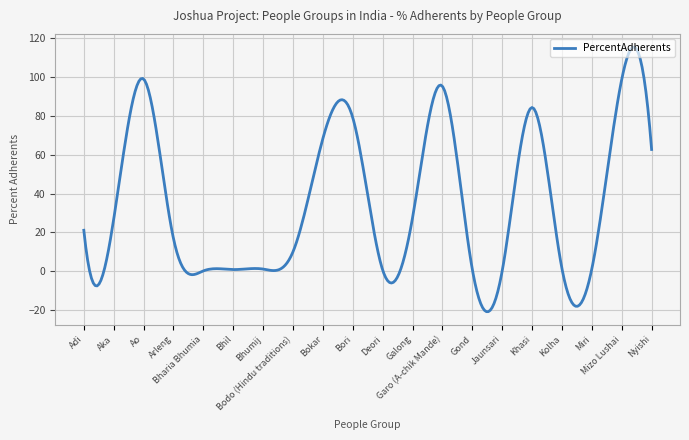

How many lines are shown in the chart?

1